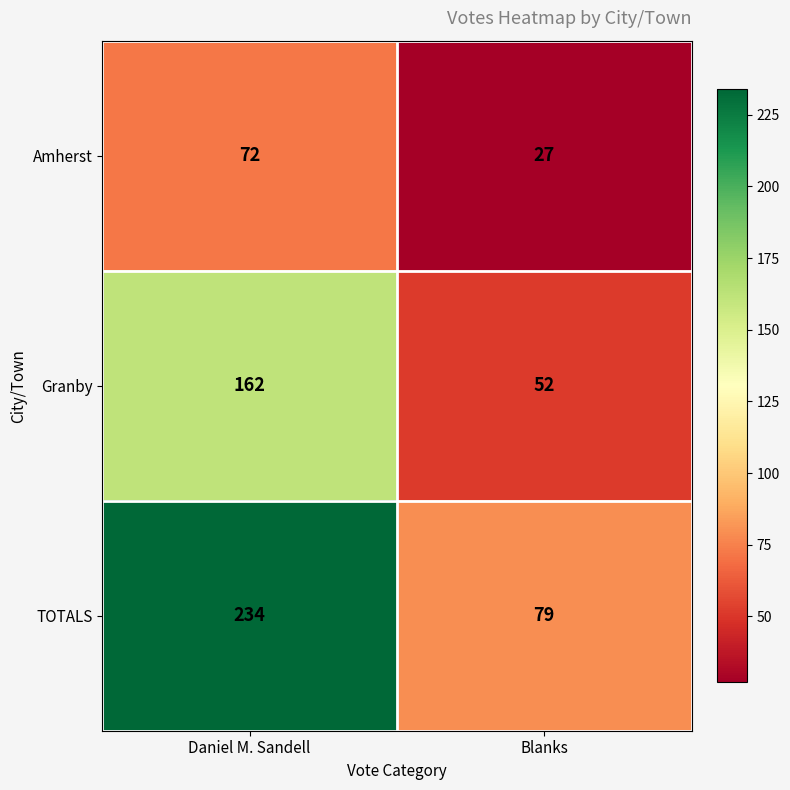

At which category is the sum across all series the highest?

Daniel M. Sandell